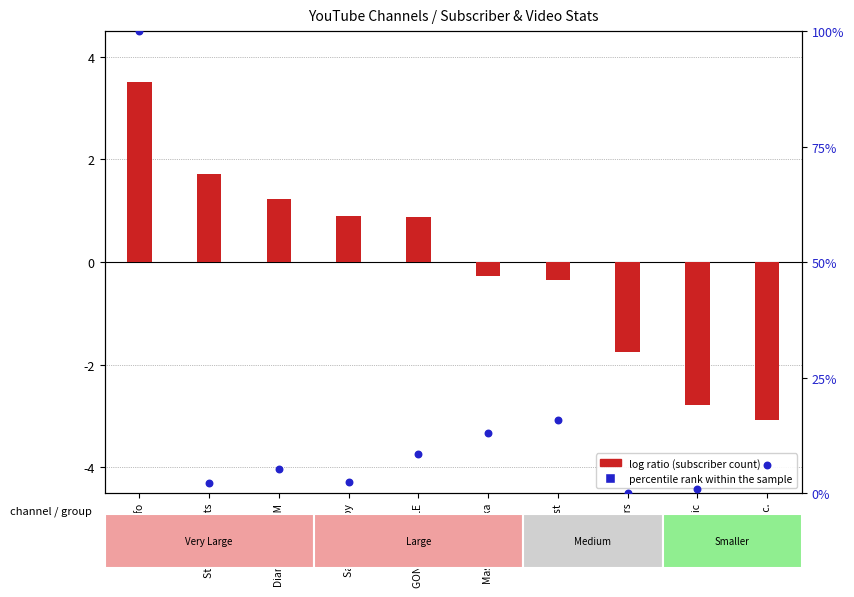

At which category is the sum across all series the highest?

Raffy Tulfo